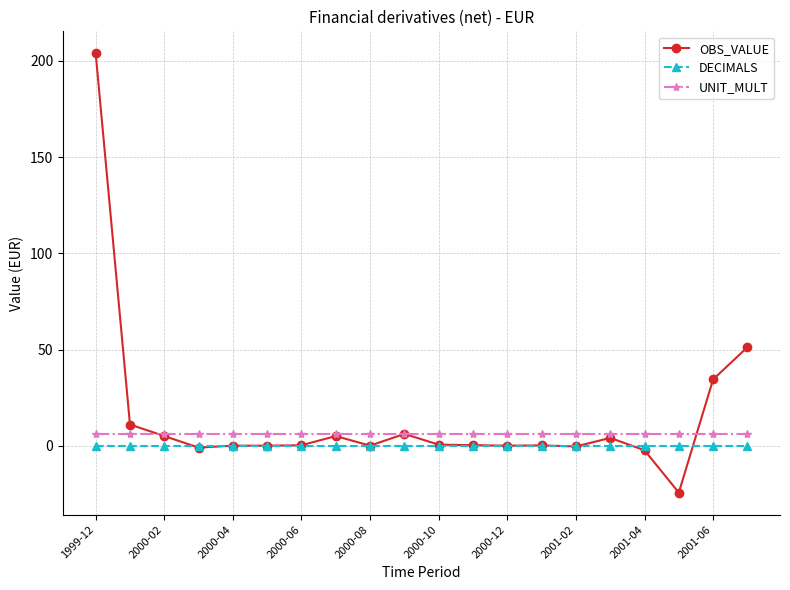

True or false: UNIT_MULT and DECIMALS cross at least once.

False